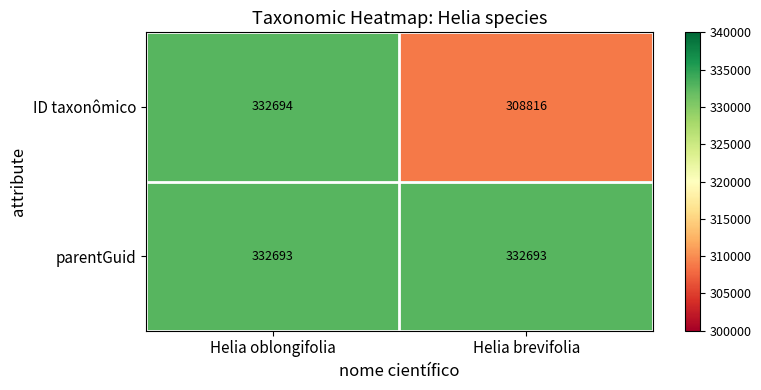

At Helia brevifolia, list the series in order from smallest to largest.

ID taxonômico, parentGuid